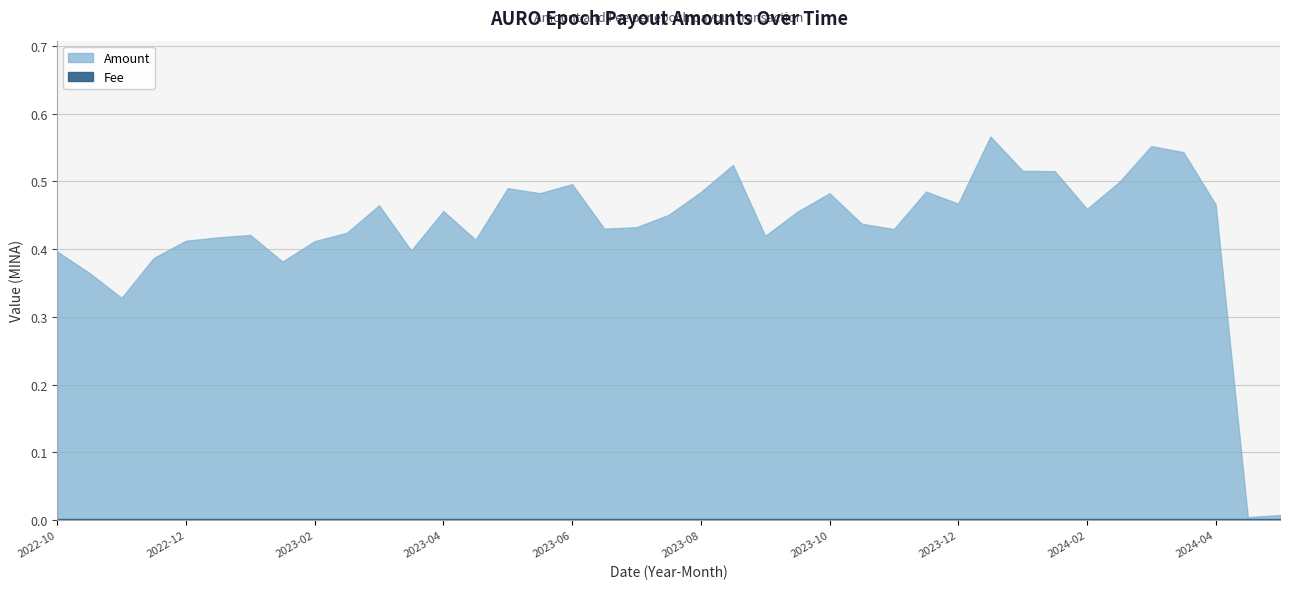

In Amount, how many points are lower than both neighbors (excluding endpoints)?

11